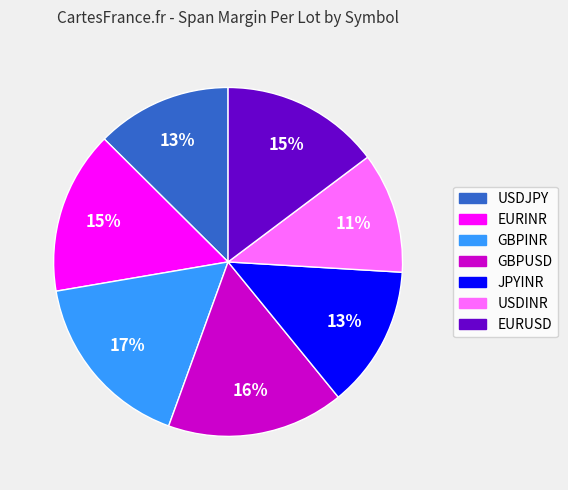

To the nearest percent, what is the difference between the largest and smallest slice percentages?

6%